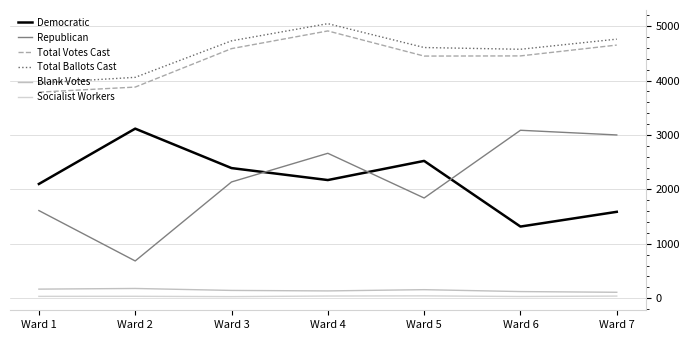

Is the value of Democratic at Ward 1 greater than the value of Republican at Ward 6?

No